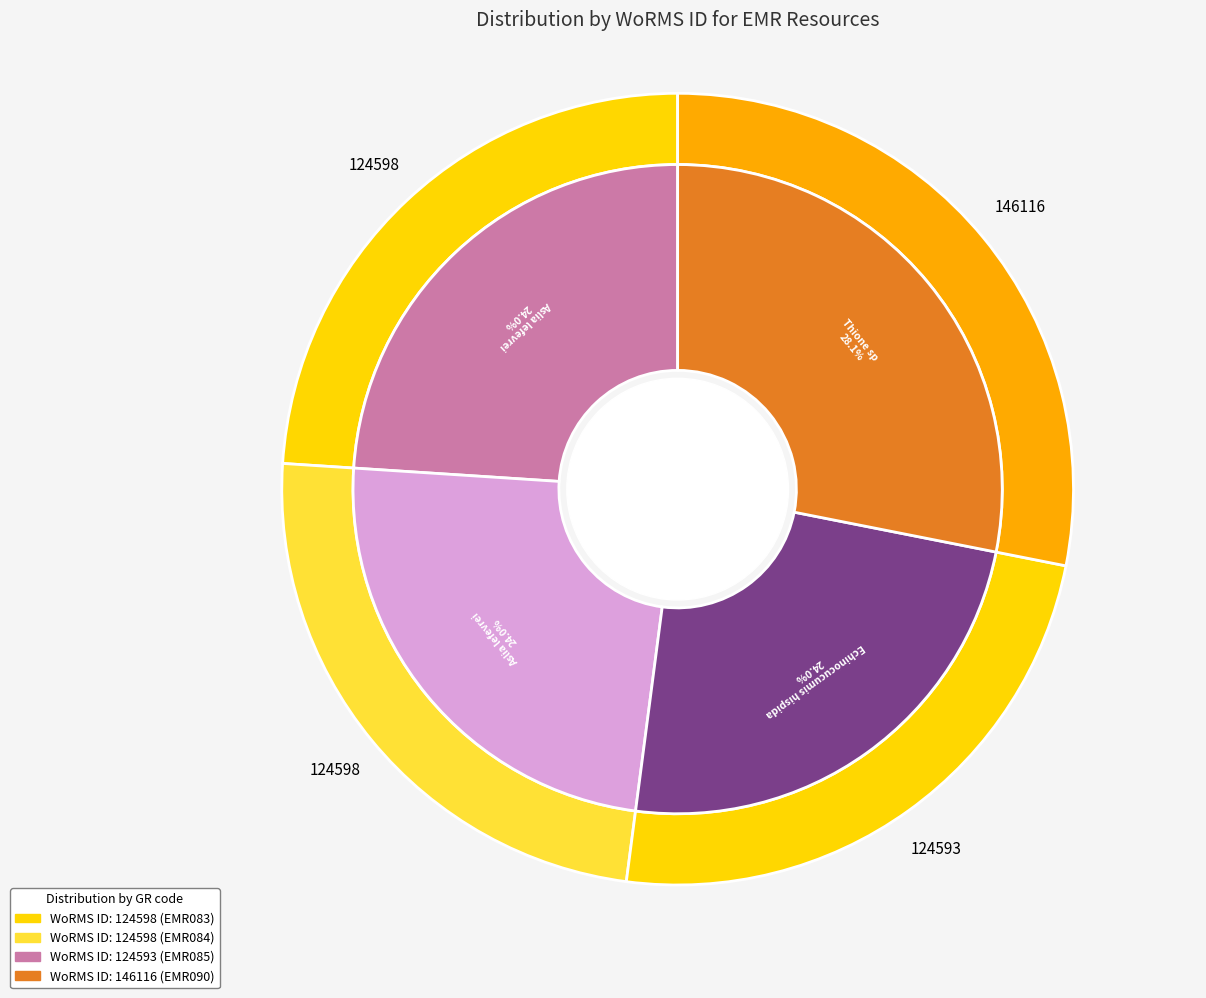

Rank the categories by value from highest to lowest.

EMR090, EMR083, EMR084, EMR085